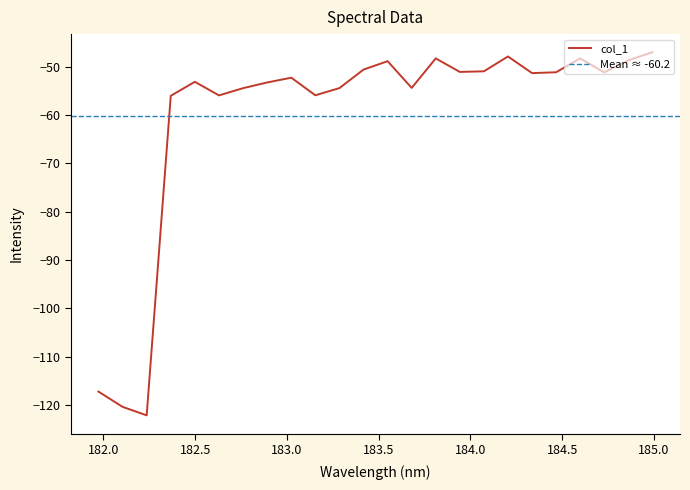

Reading left to right, list all the values displayed in this chart.

-117.2	-120.4	-122.1	-56.0	-53.1	-55.9	-54.4	-53.2	-52.2	-55.9	-54.4	-50.6	-48.8	-54.4	-48.3	-51.1	-50.9	-47.9	-51.3	-51.1	-48.3	-51.1	-48.7	-47.0